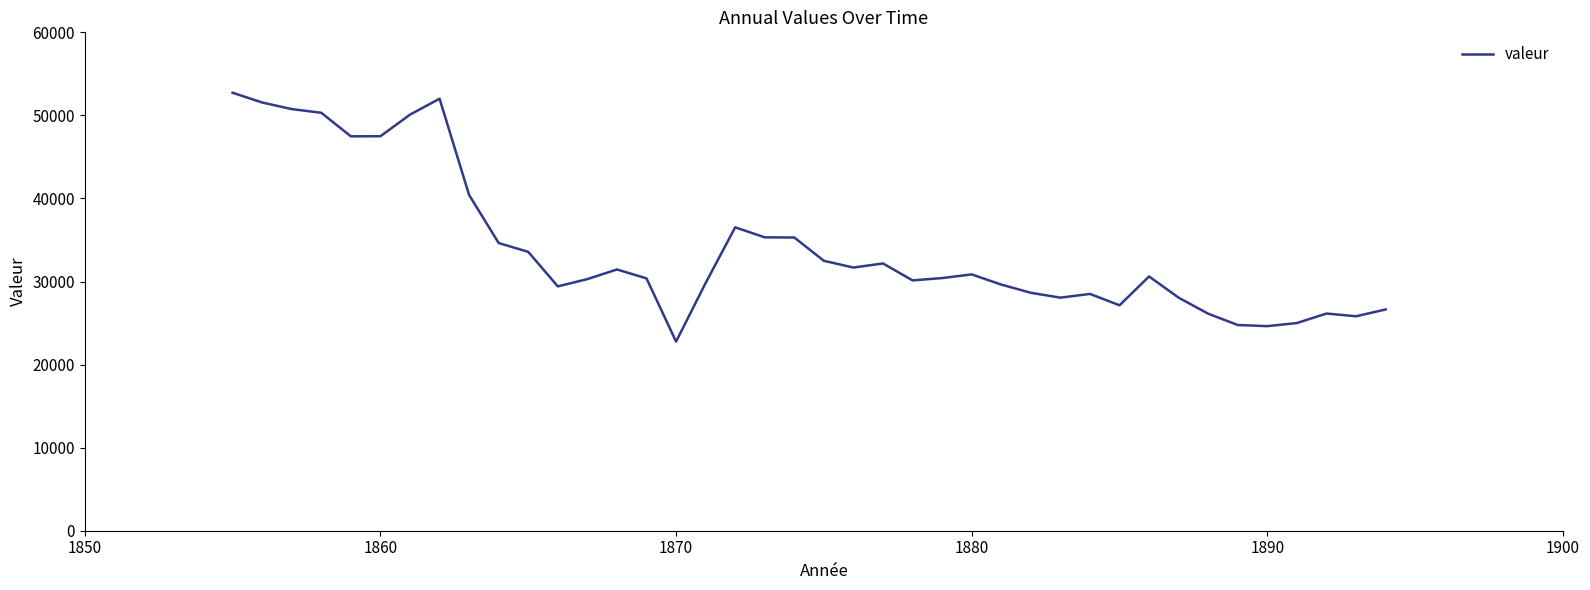

What is the minimum value shown in the chart?

22770